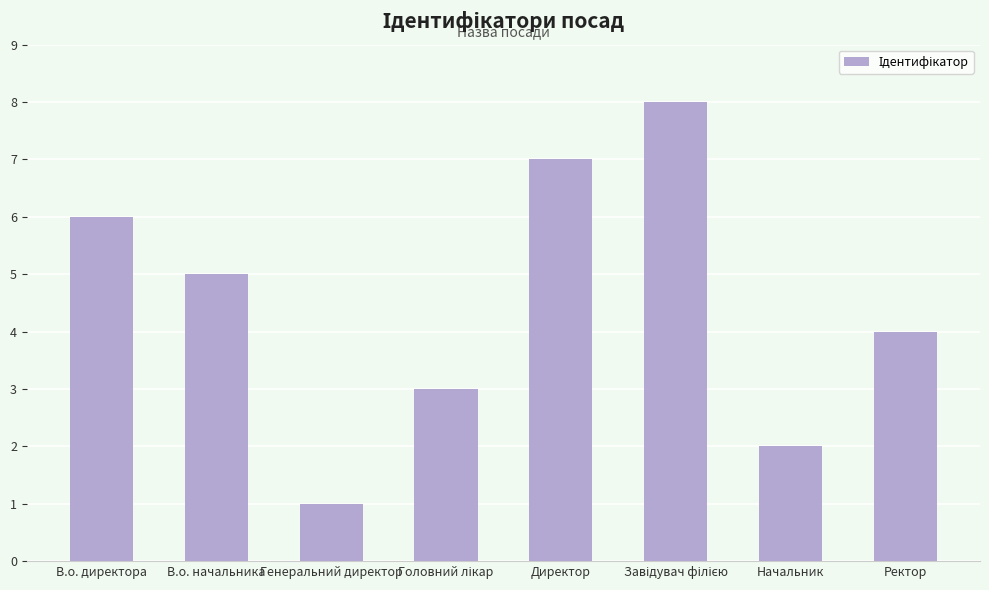

Reading left to right, extract all data points from this chart.

6	5	1	3	7	8	2	4